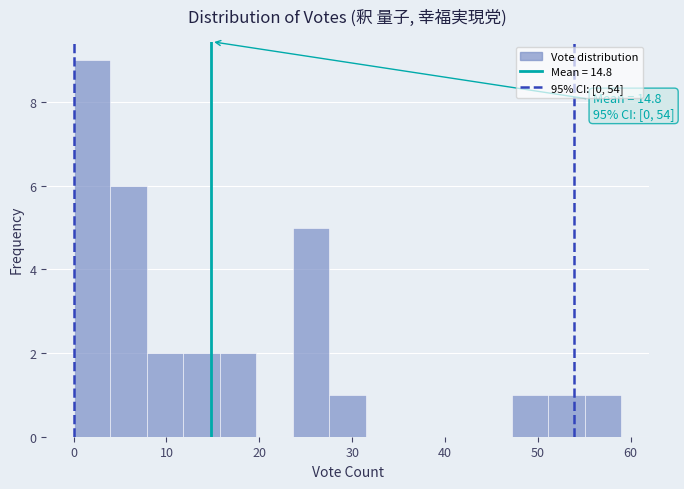

Around what value on the x-axis is the tallest bar? Give the approximate position of its centre, as read against the axis.

2